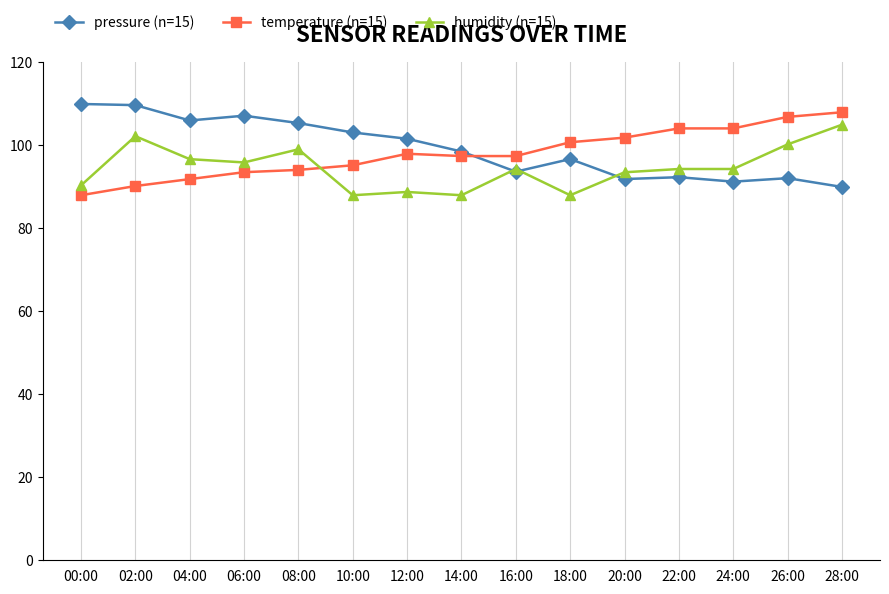

Does the chart have visible grid lines?

No